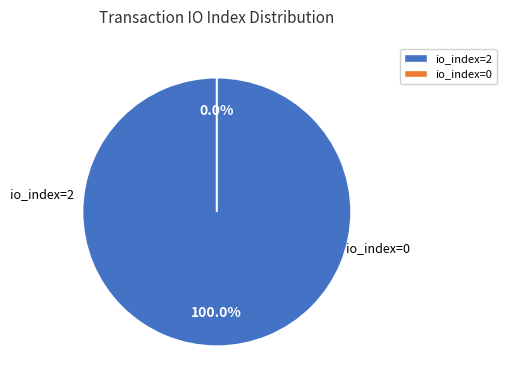

How many slices are in this pie chart?

2